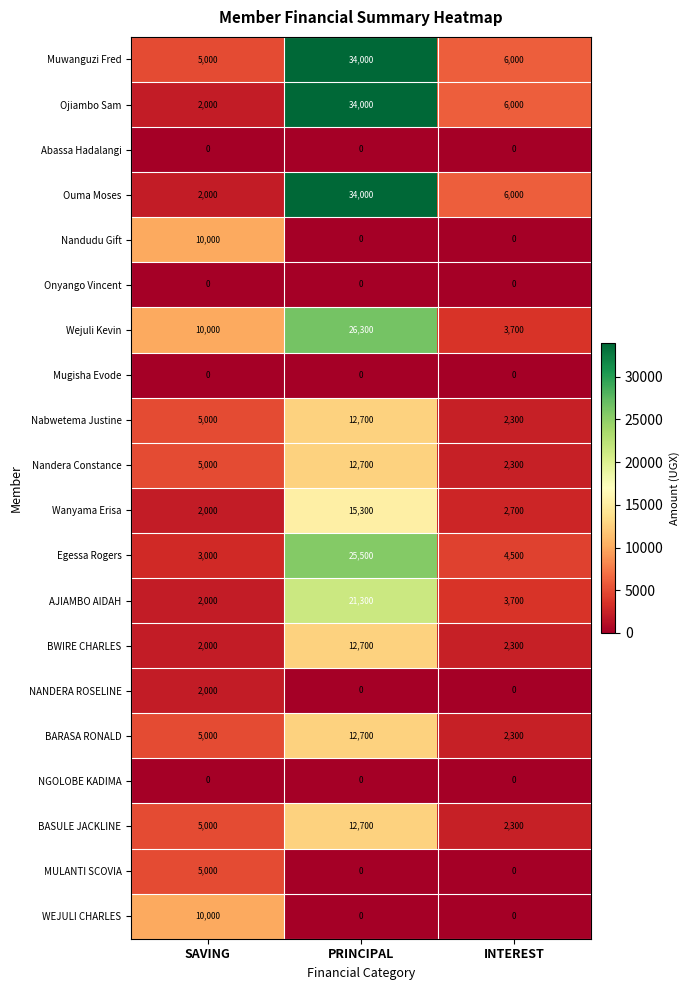

List the labels in order of Nabwetema Justine value, largest first.

PRINCIPAL, SAVING, INTEREST